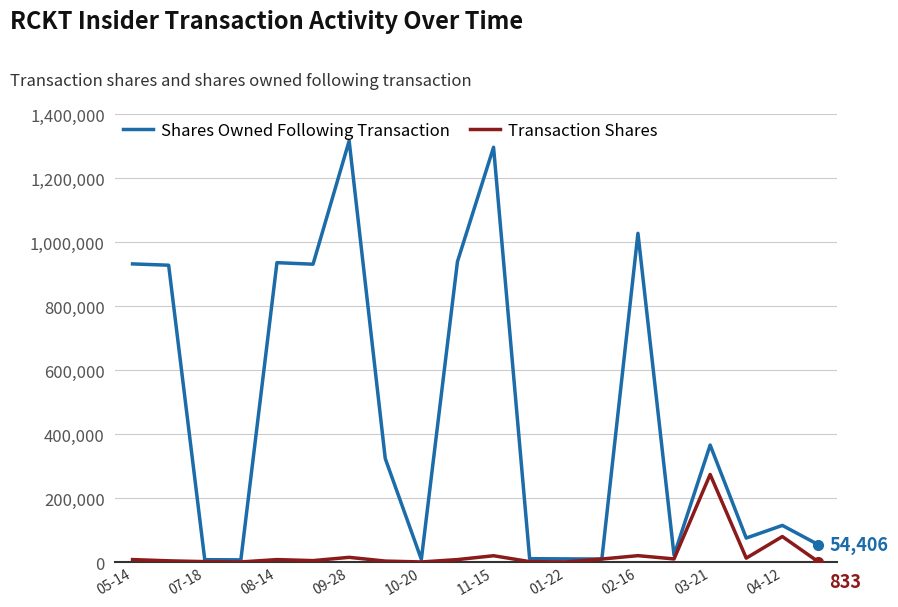

Rank the series by their average value, from lowest to highest.

Transaction Shares, Shares Owned Following Transaction